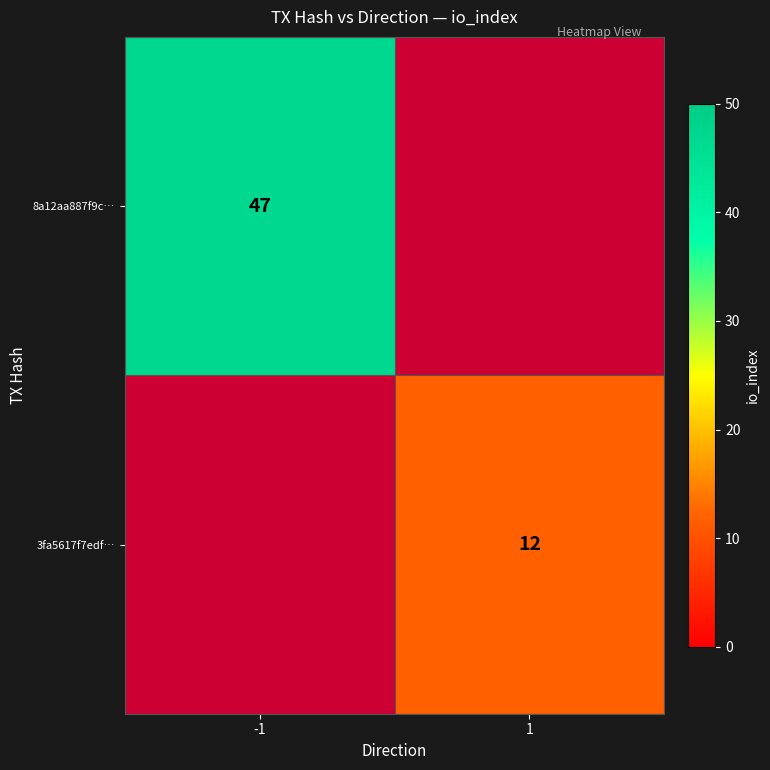

The value of 8a12aa887f9c… at -1 is 75. True or false?

False